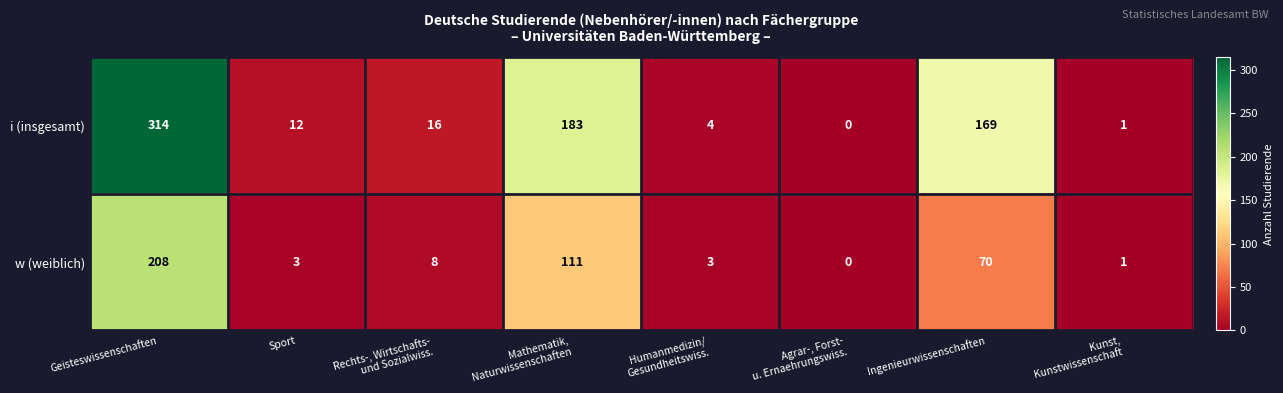

Rank the series by their average value, from highest to lowest.

i (insgesamt), w (weiblich)